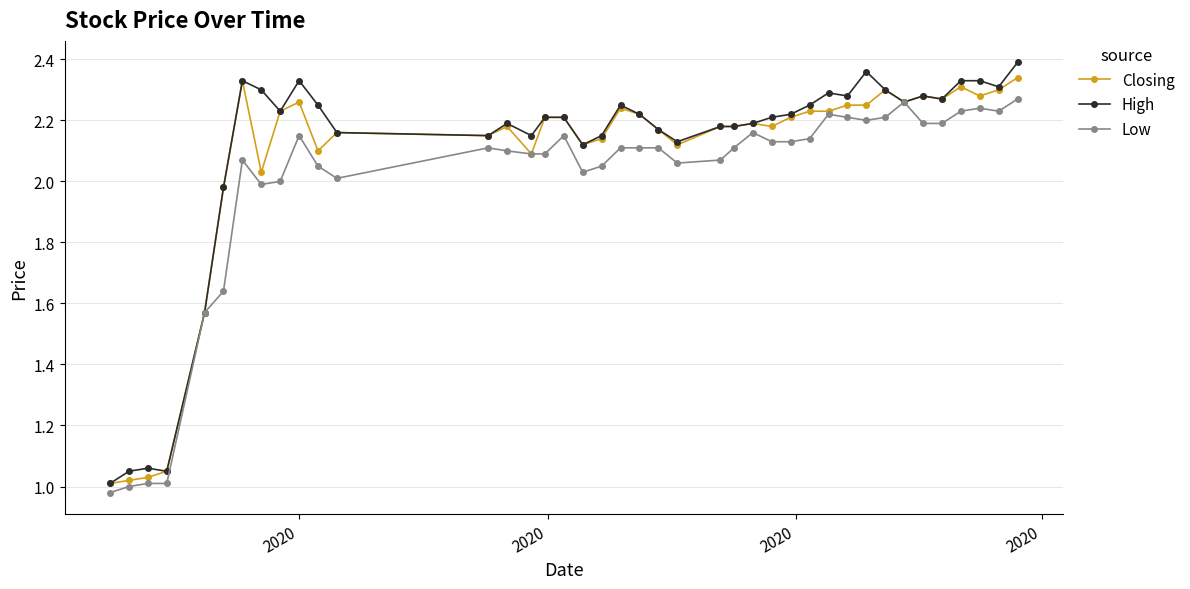

True or false: High has more than 0 interior local peaks.

True